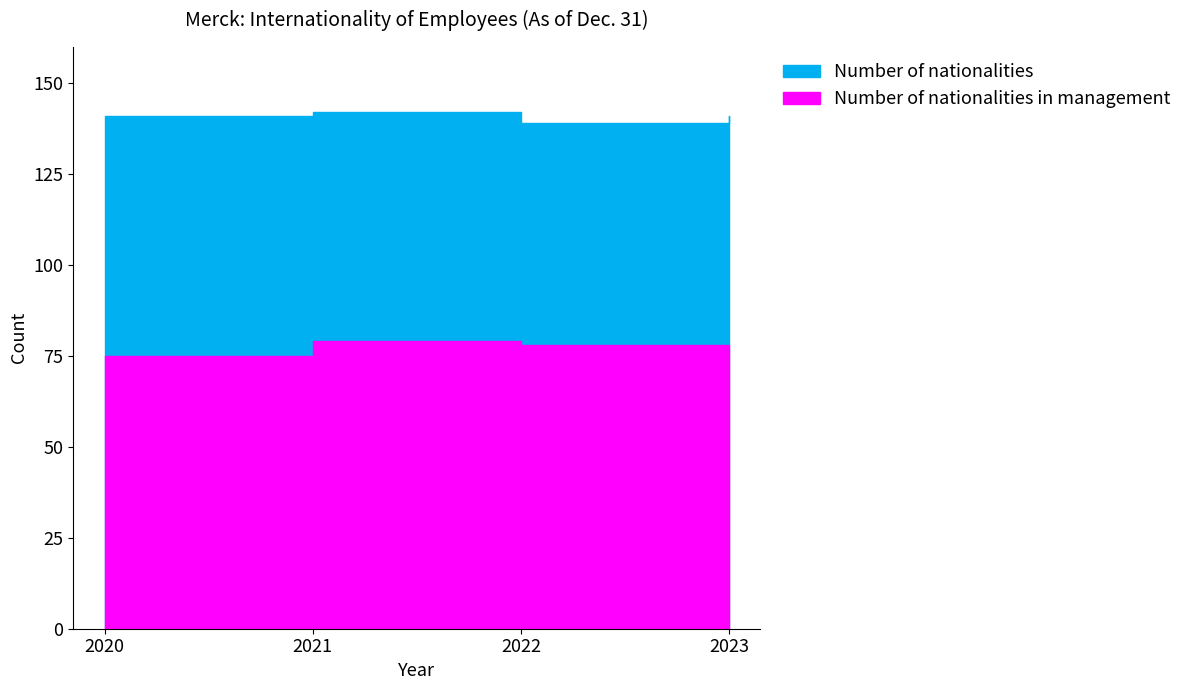

What is the sum of all Number of nationalities values?

563